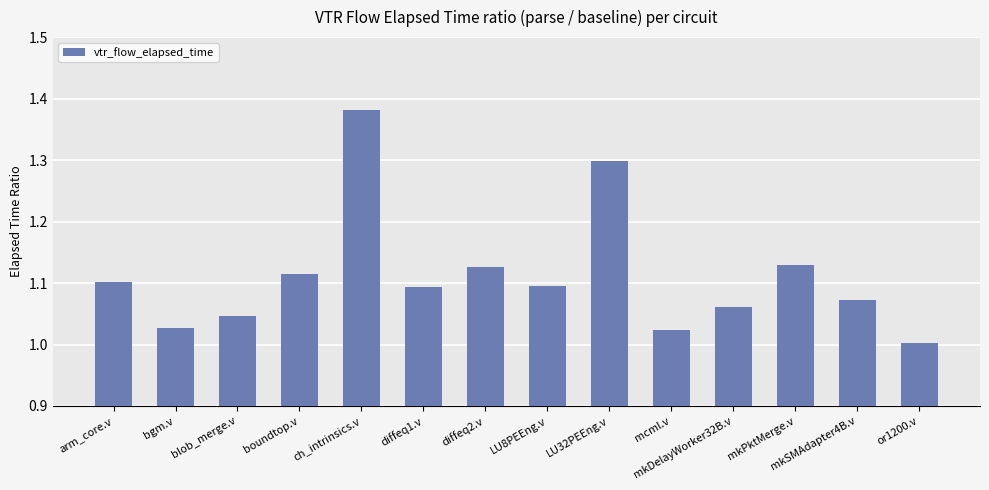

What is the difference between the values at mkPktMerge.v and ch_intrinsics.v?

0.3